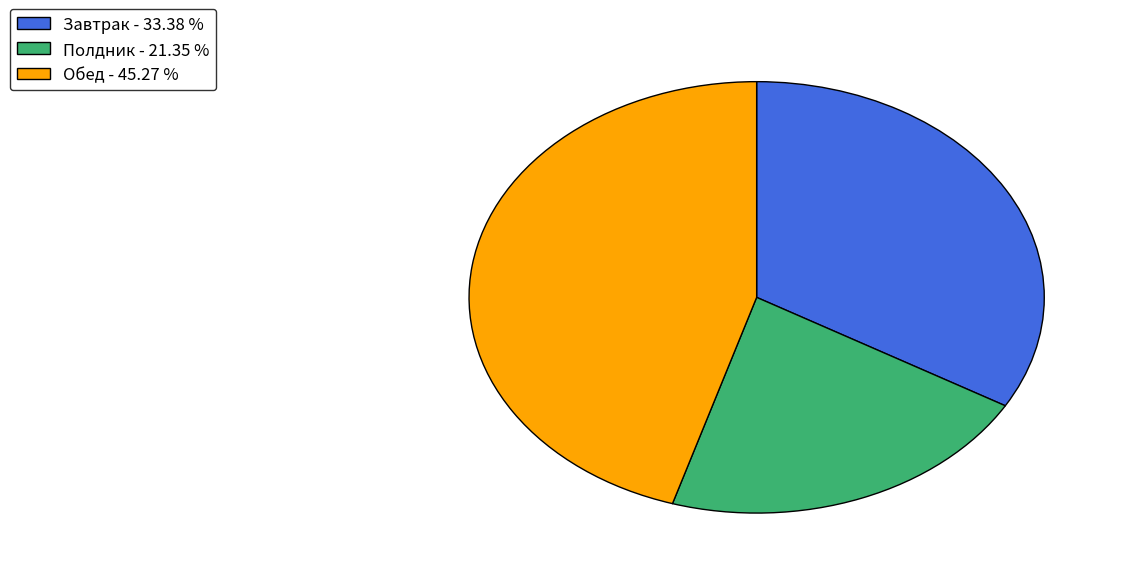

Is the sum of Обед and Завтрак greater than half?

Yes